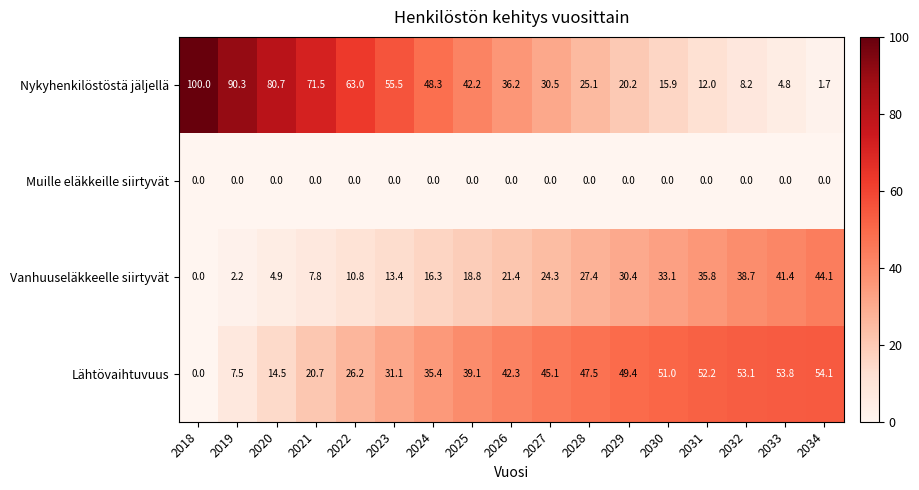

Is the value of Nykyhenkilöstöstä jäljellä at 2027 greater than the value of Vanhuuseläkkeelle siirtyvät at 2024?

Yes